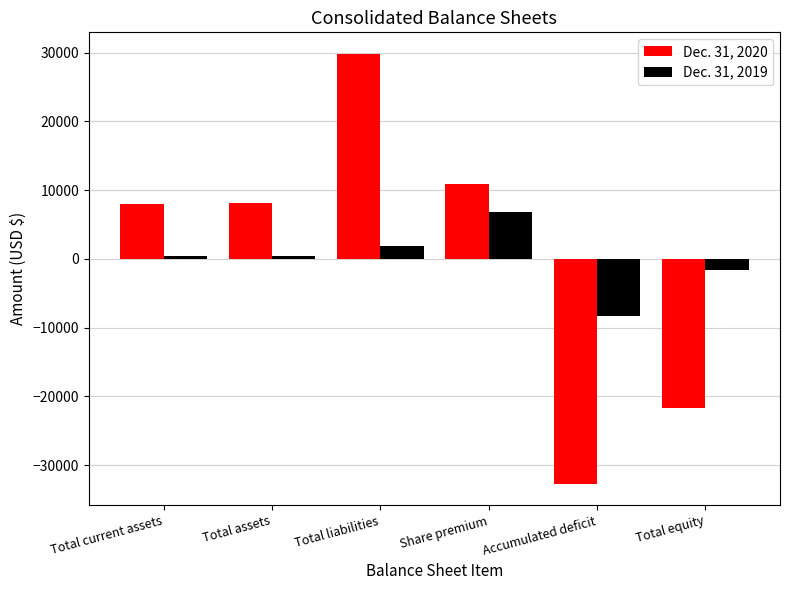

Rank the series by their maximum value, from lowest to highest.

Dec. 31, 2019, Dec. 31, 2020